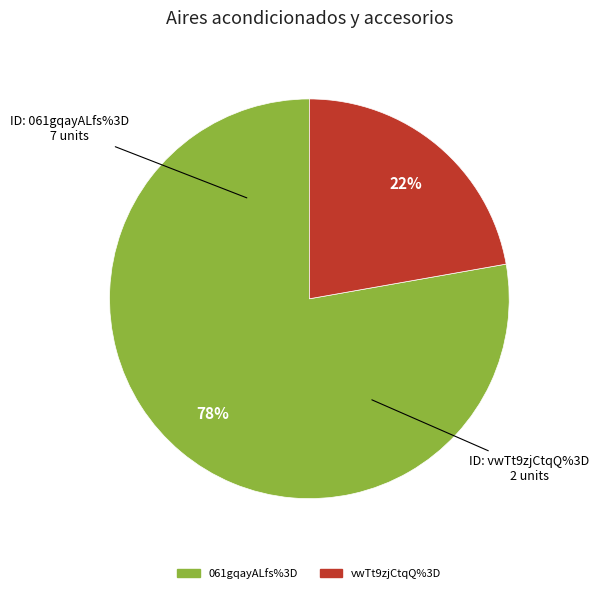

True or false: 061gqayALfs%3D accounts for 78% of the total.

True